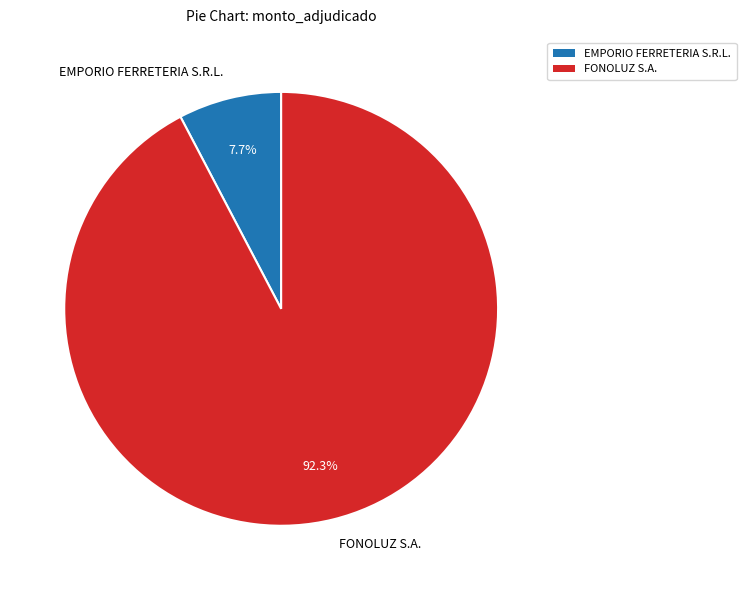

How many slices are in this pie chart?

2